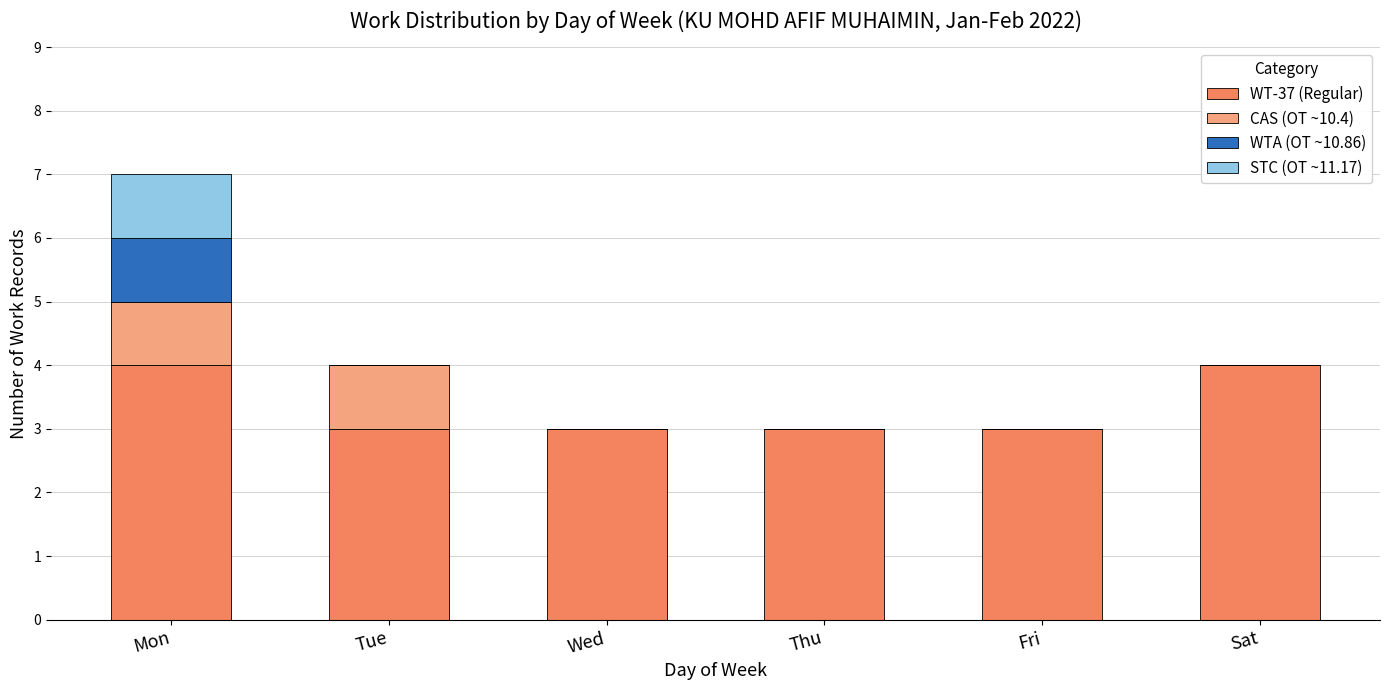

Is it true that WT-37 (Regular) equals 3 at Fri?

True